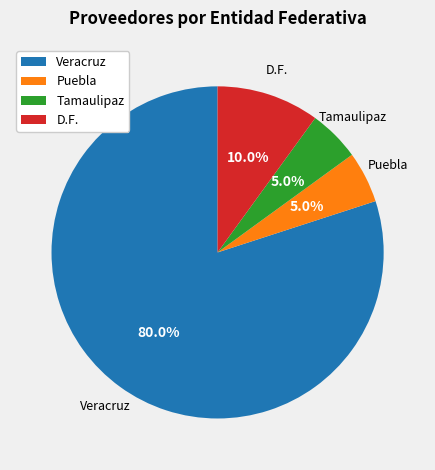

Approximately how many times larger is the value at Puebla compared to Tamaulipaz?

1.0